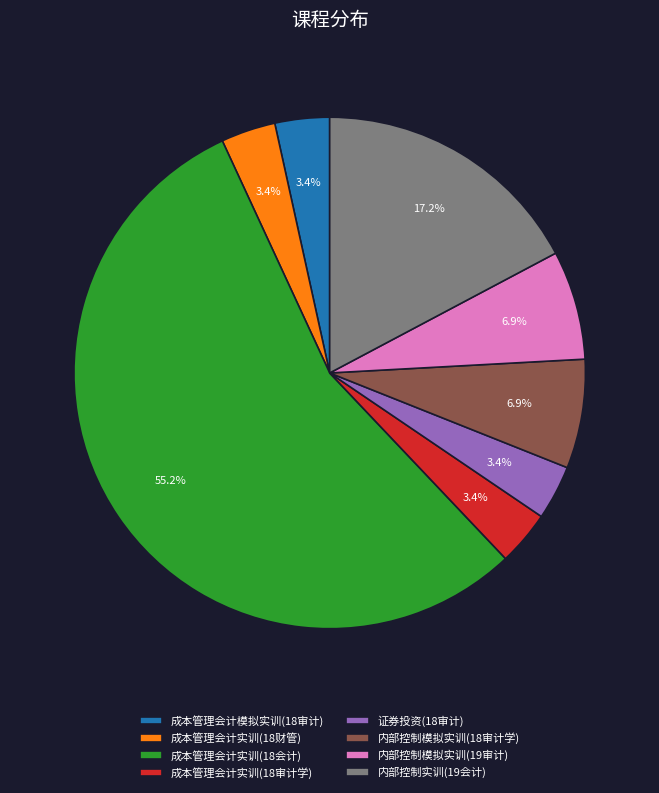

Is it true that 内部控制模拟实训(19审计) is 7% of the pie?

True